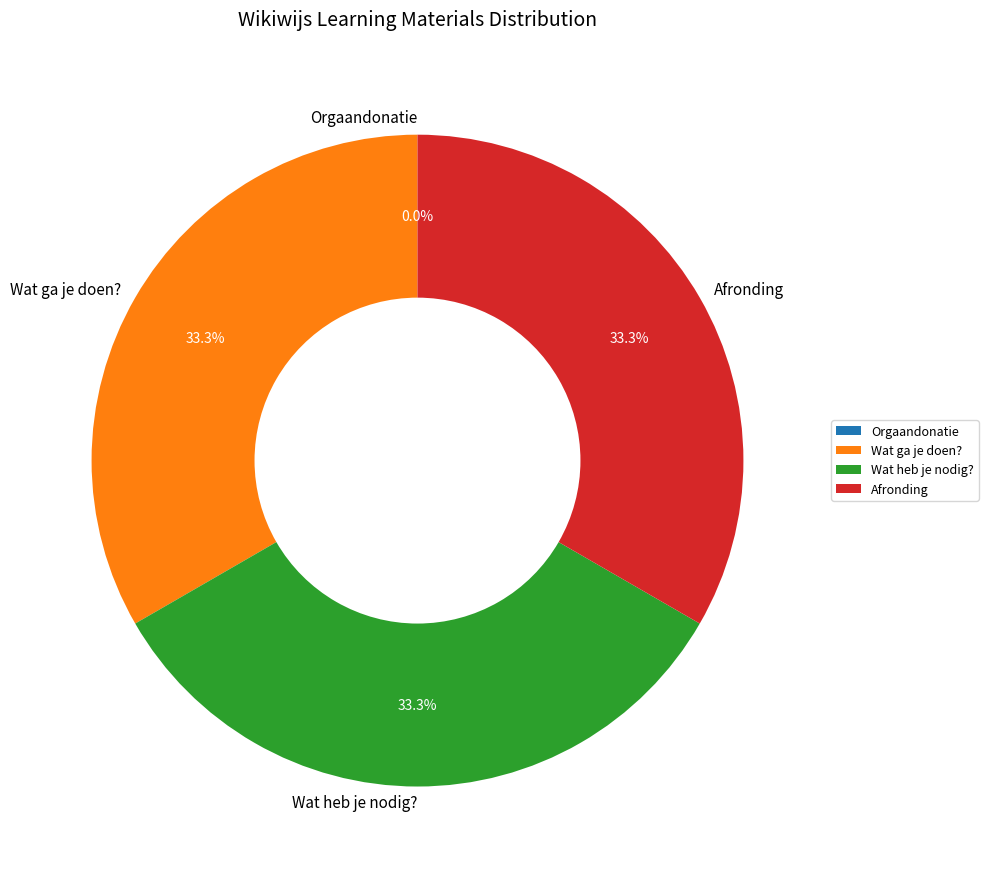

Does any single category account for the majority?

No